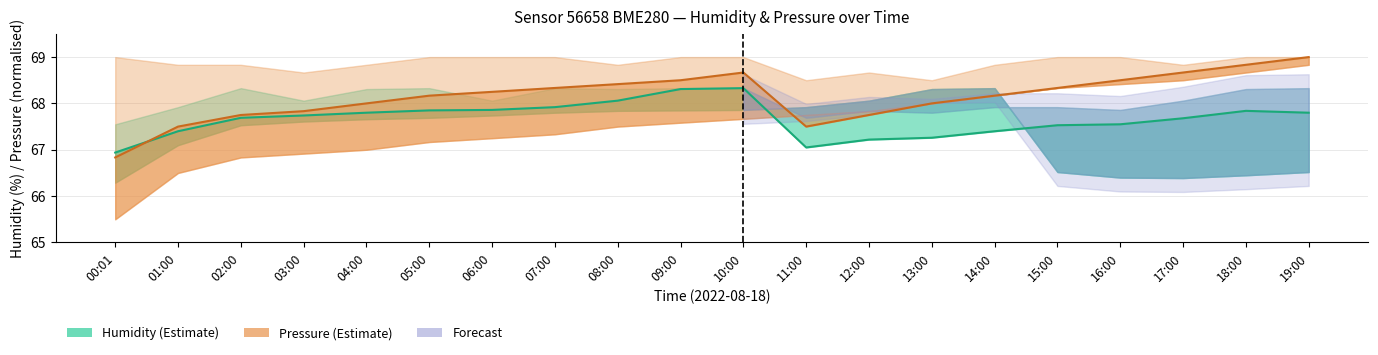

What is the label of the 12th point from the right?

08:00